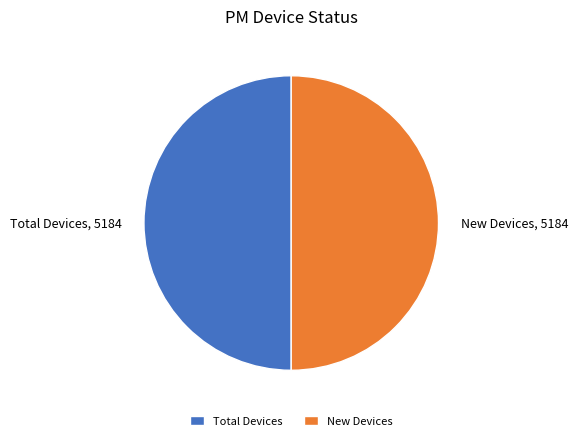

Combined, do Total Devices, 5184 and New Devices, 5184 account for over 50%?

Yes